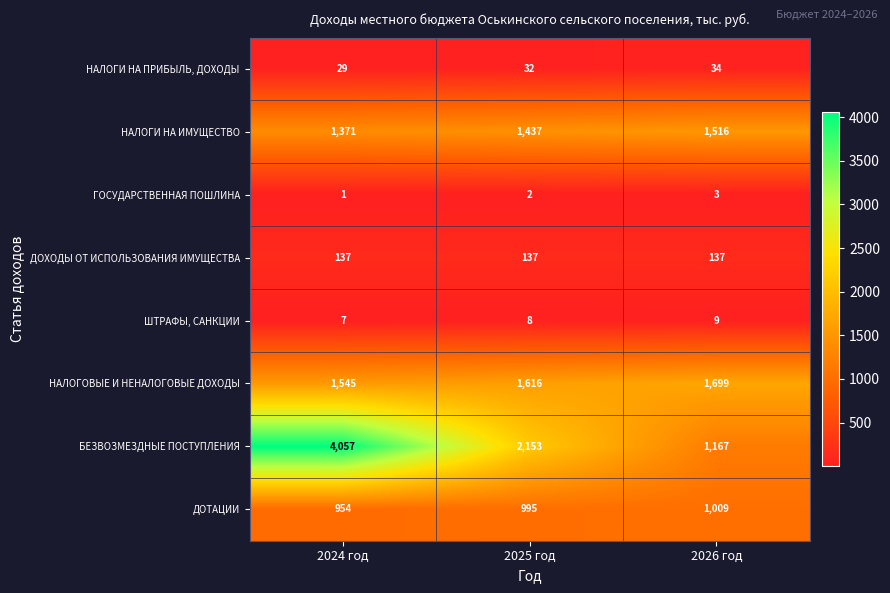

The ДОХОДЫ ОТ ИСПОЛЬЗОВАНИЯ ИМУЩЕСТВА series shows 137 at 2025 год. True or false?

True